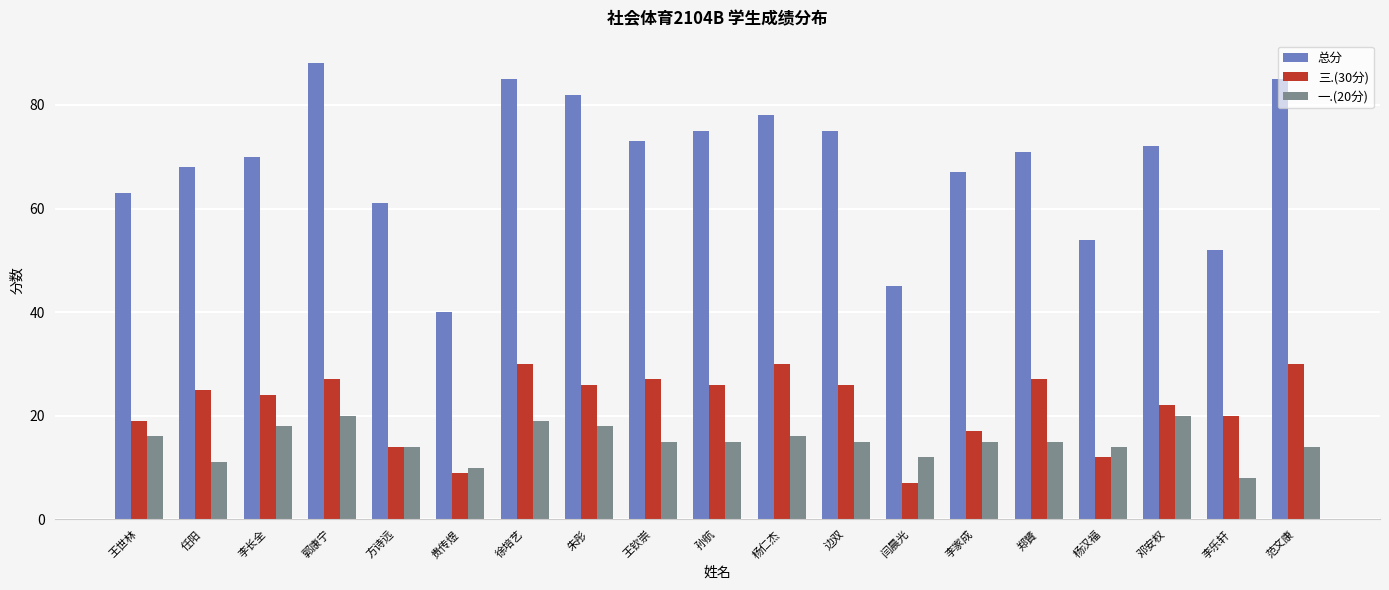

What are all the series names shown in the legend?

总分, 三.(30分), 一.(20分)